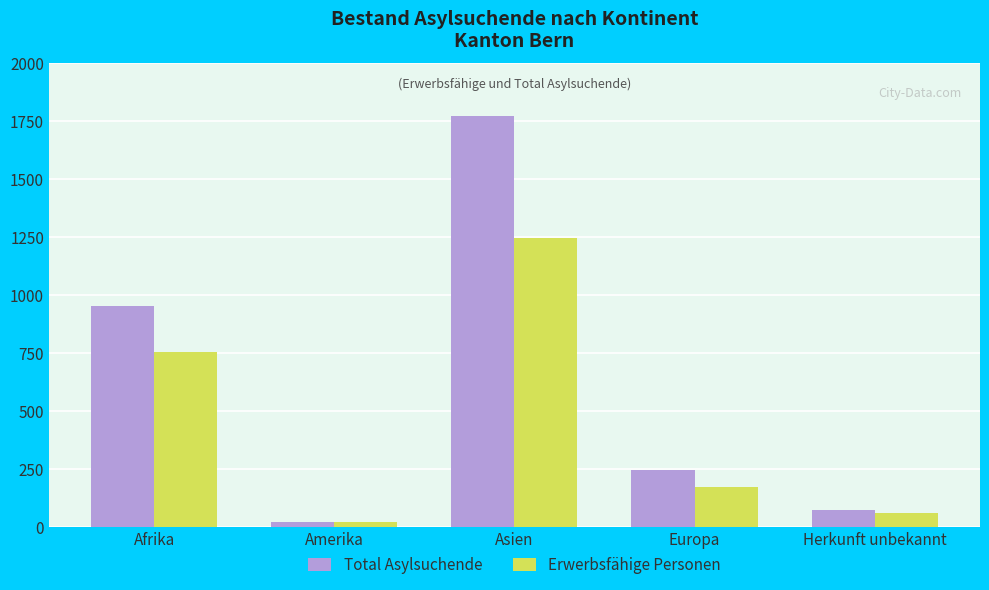

Count the number of data series in this chart.

2